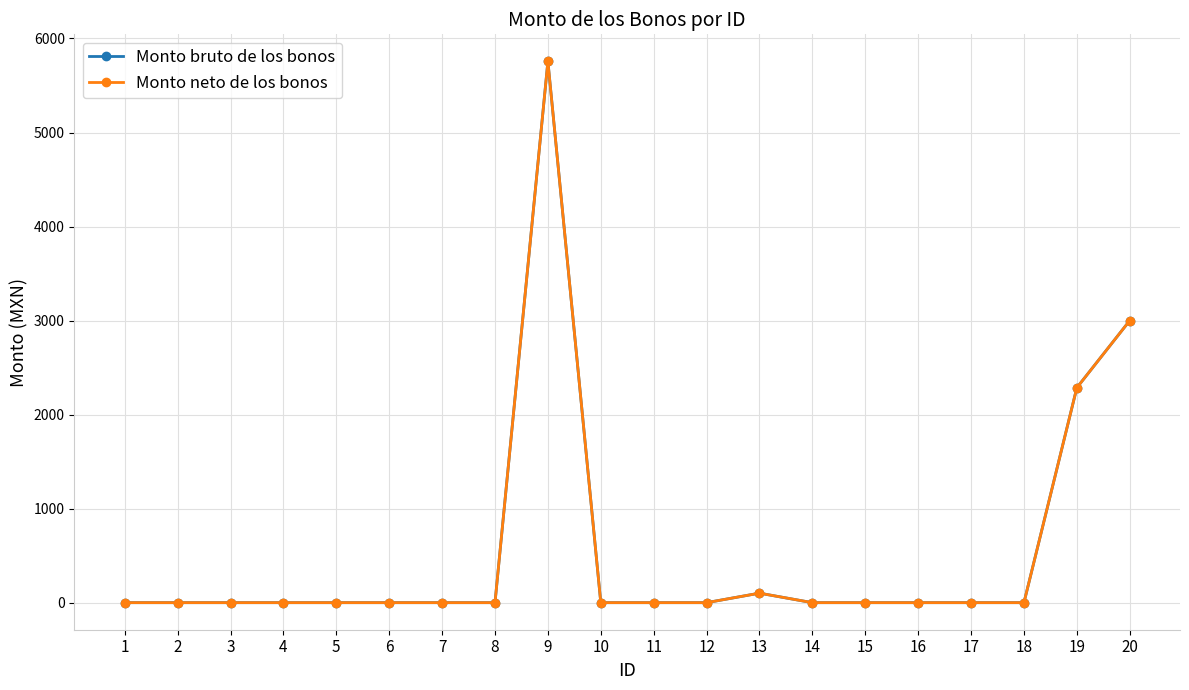

Rank the series by their maximum value, from lowest to highest.

Monto bruto de los bonos, Monto neto de los bonos